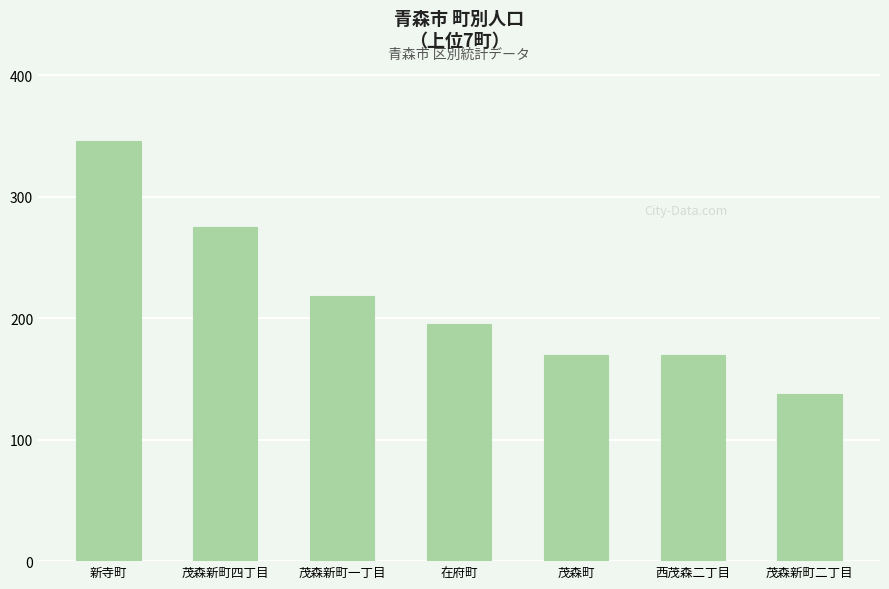

True or false: the data shows 275 at 茂森新町四丁目.

True